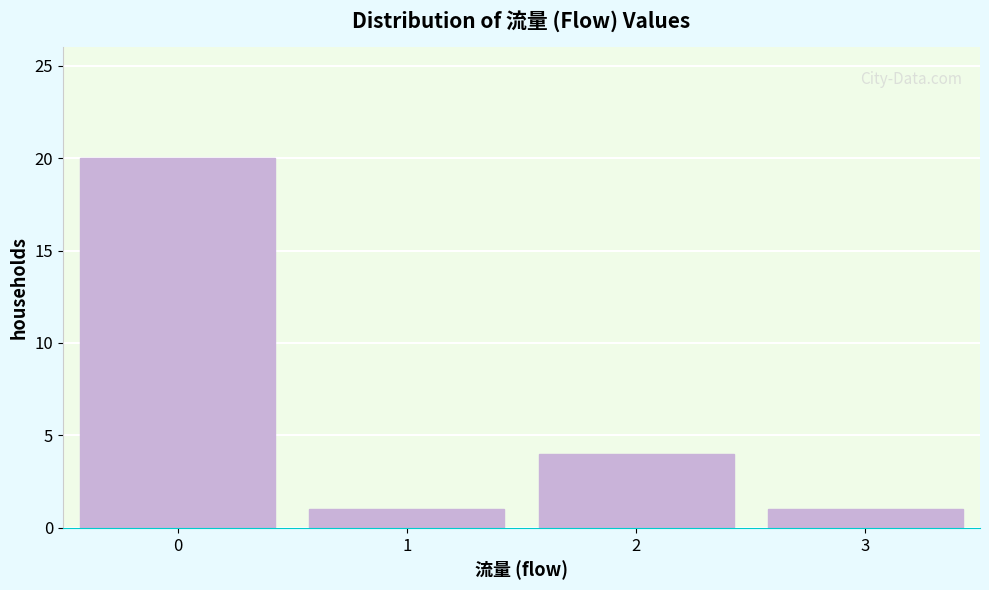

Reading left to right, what are all the values shown in this chart?

20	1	4	1